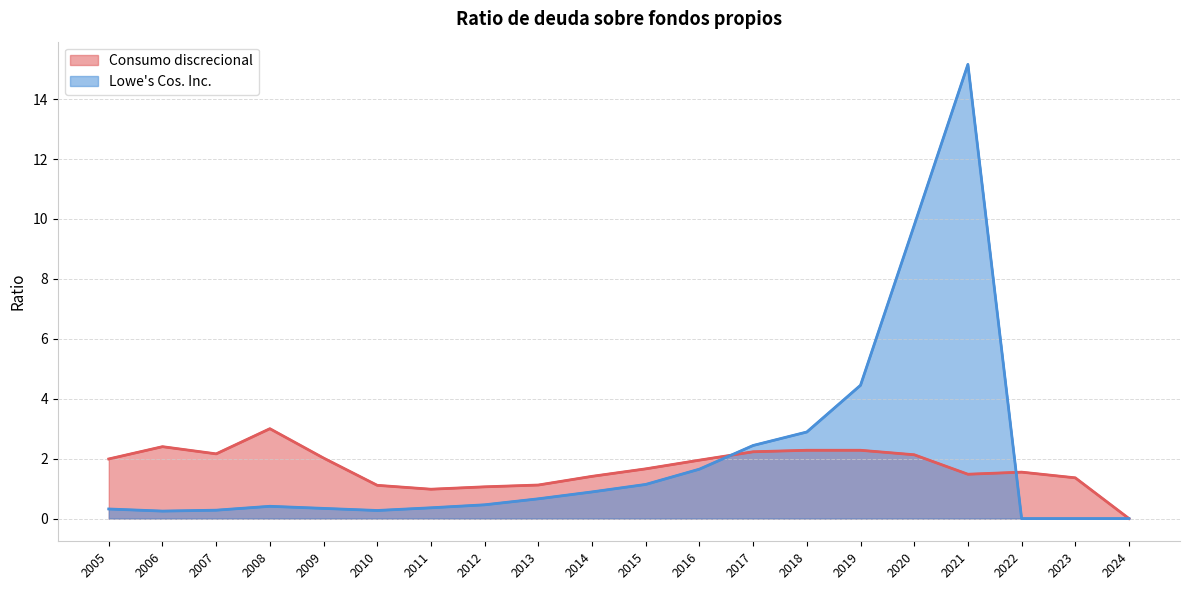

What are all the series names shown in the legend?

Consumo discrecional, Lowe's Cos. Inc.